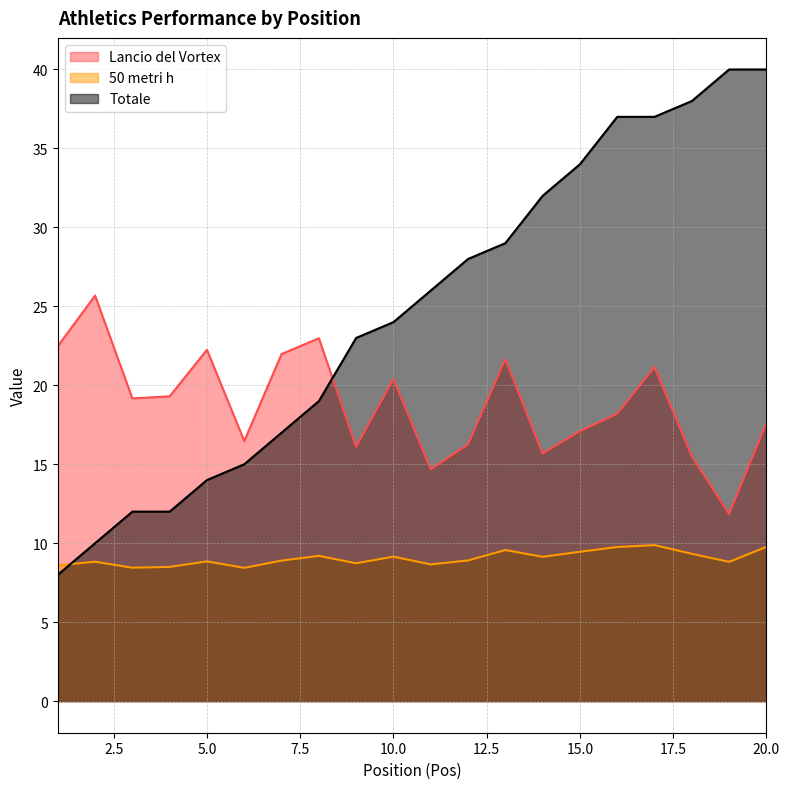

At which label does Lancio del Vortex first exceed 19?

1